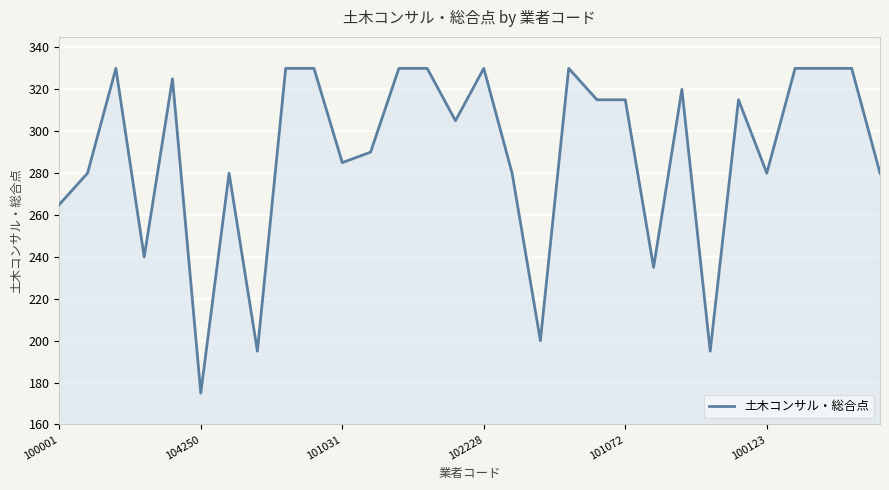

Does the chart display data point markers on the line(s)?

No